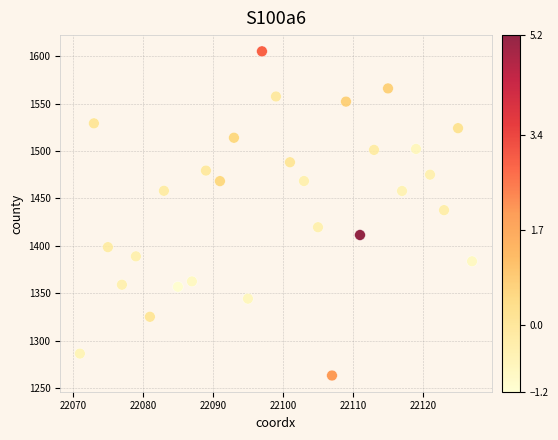

What is the range of Y values (max minus min)?

341.7